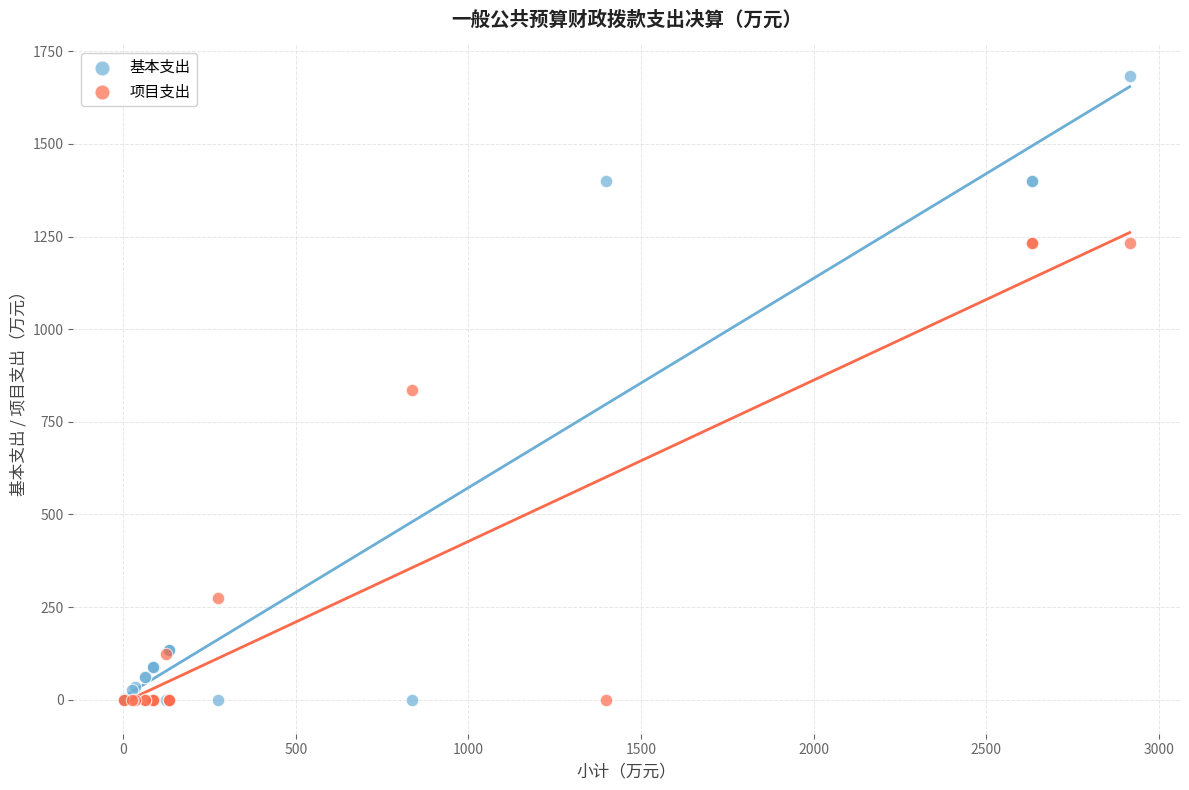

What is the X range (max minus min) for the scatter plot?

2913.9